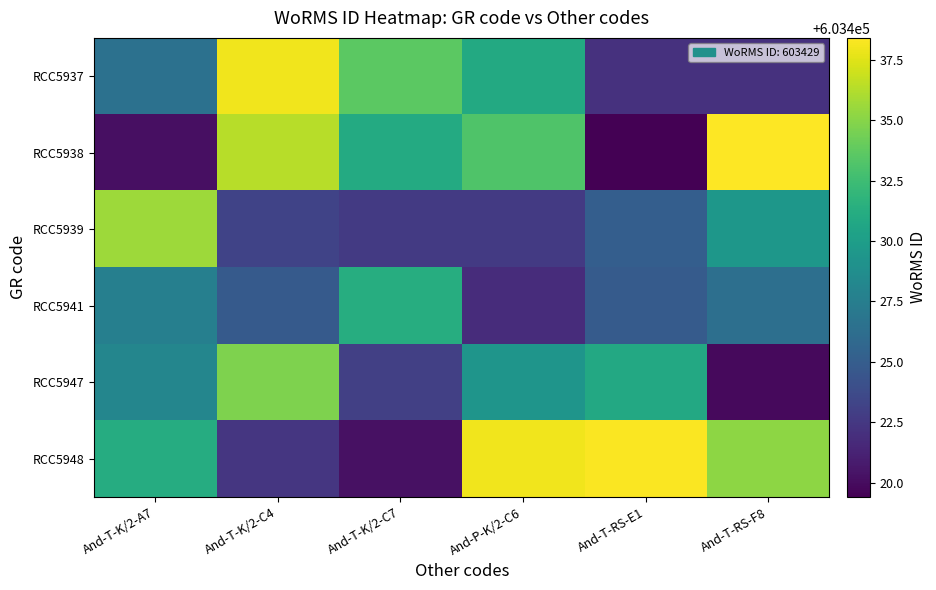

What is the difference between the highest and lowest values at And-T-RS-F8?

18.5